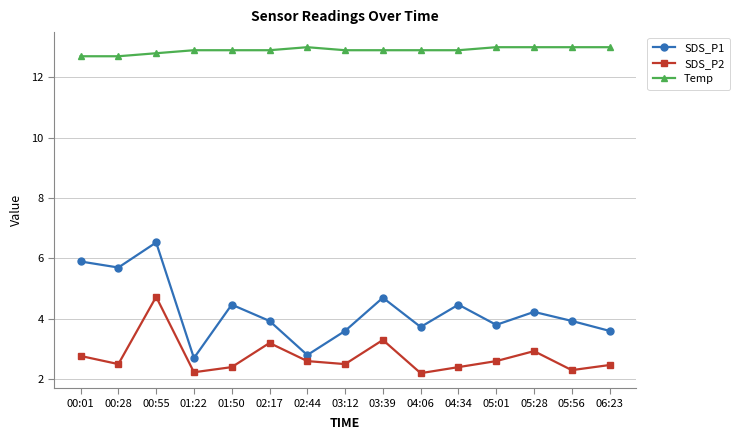

What position from the left is 04:34?

11